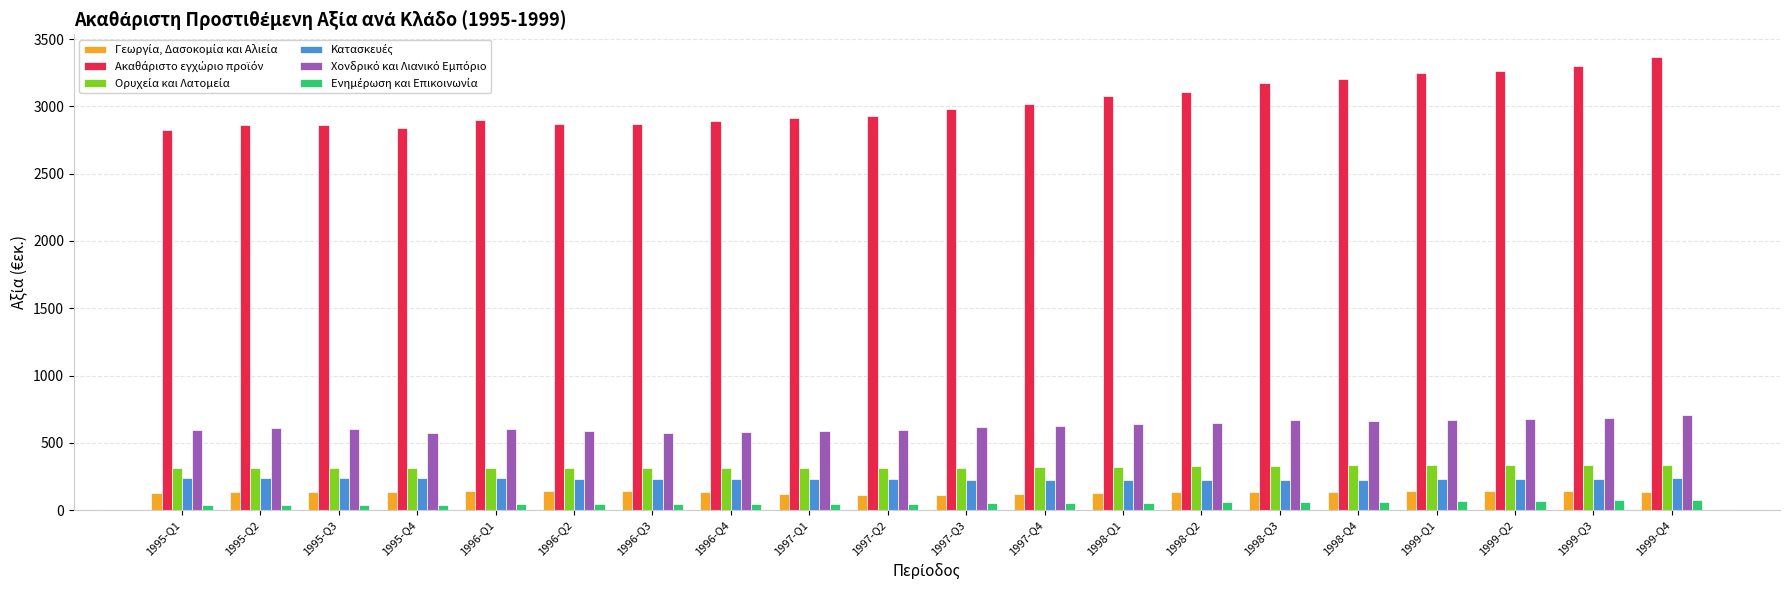

What is the greatest value displayed?

3367.0